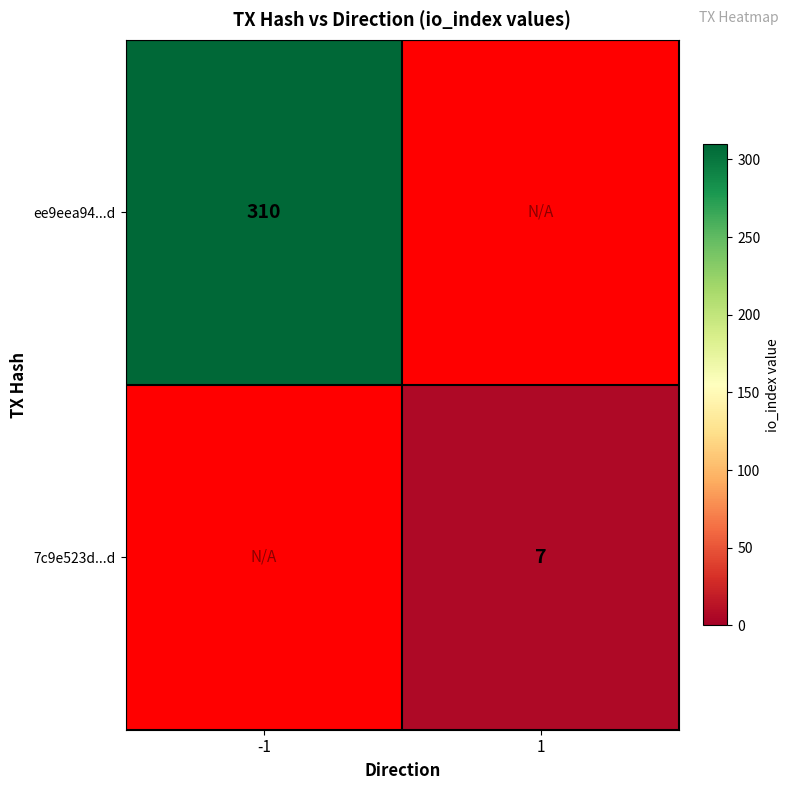

True or false: 7c9e523d...d has a value of 3 at 1.

False